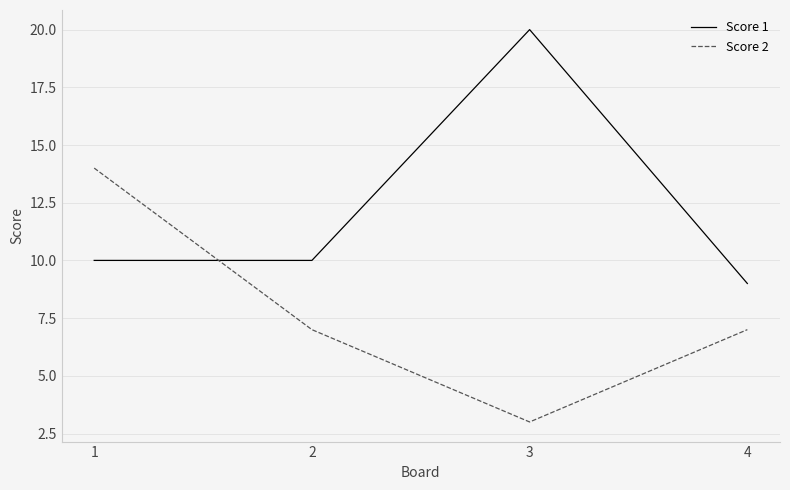

Where is the first local maximum for Score 1?

3